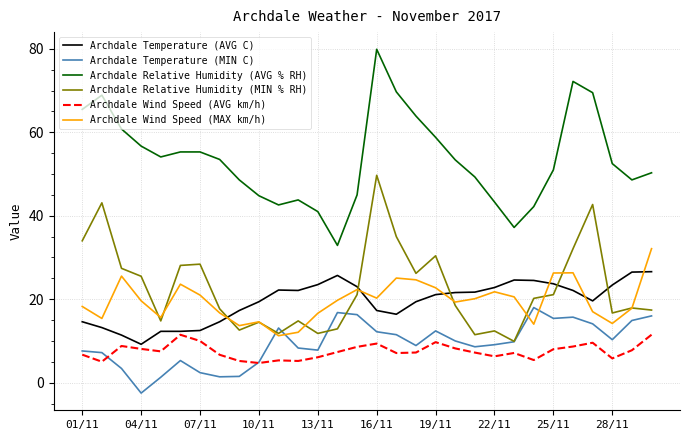

Which series has the largest range (max minus min)?

Archdale Relative Humidity (AVG % RH)